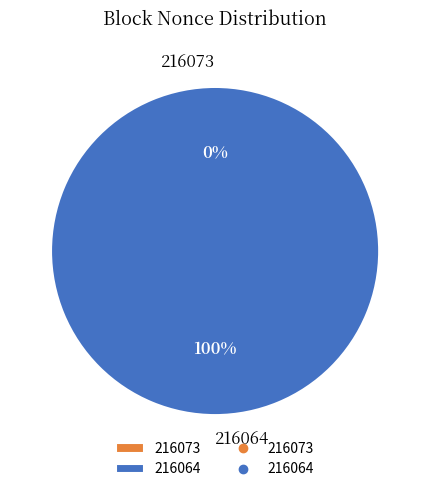

What portion of the pie excludes 216073?

100.0%